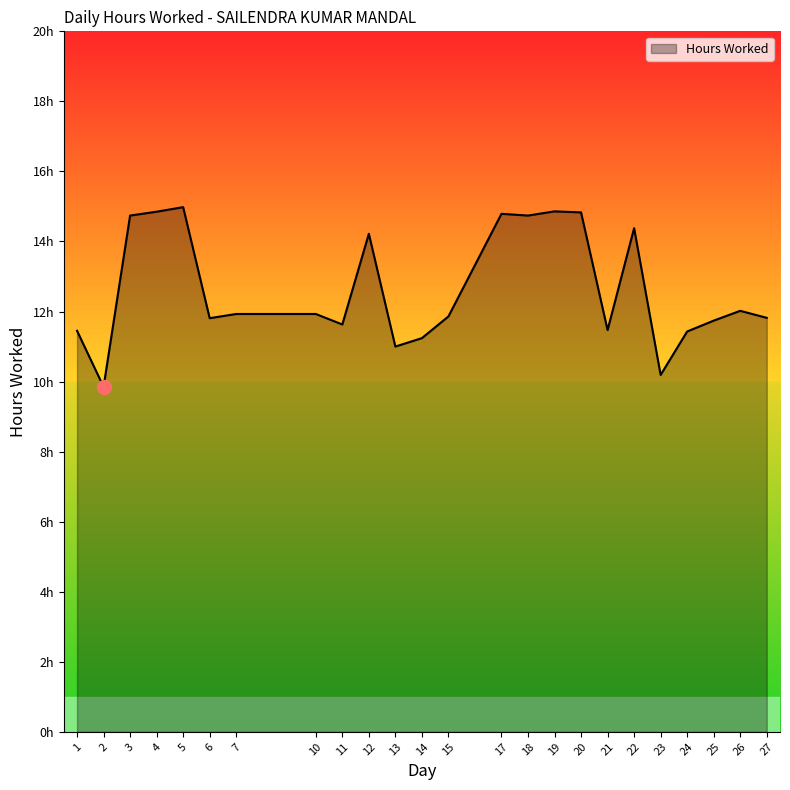

Does the chart display data point markers on the line(s)?

No